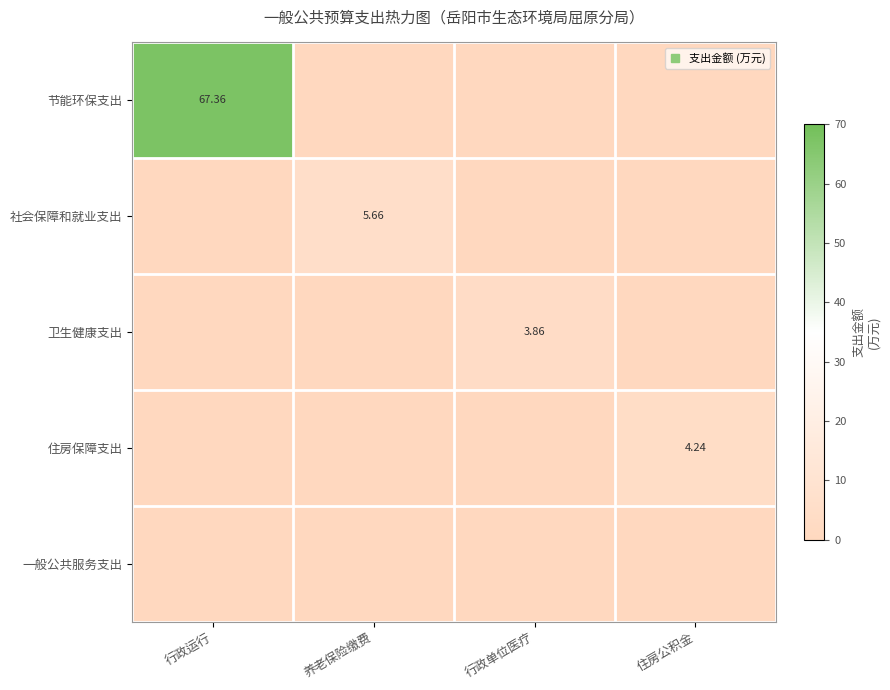

At how many categories does at least one series exceed 45?

1